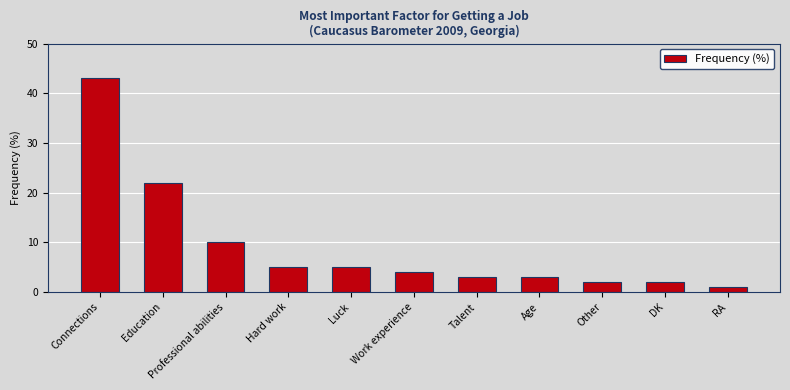

What is the greatest value displayed?

43